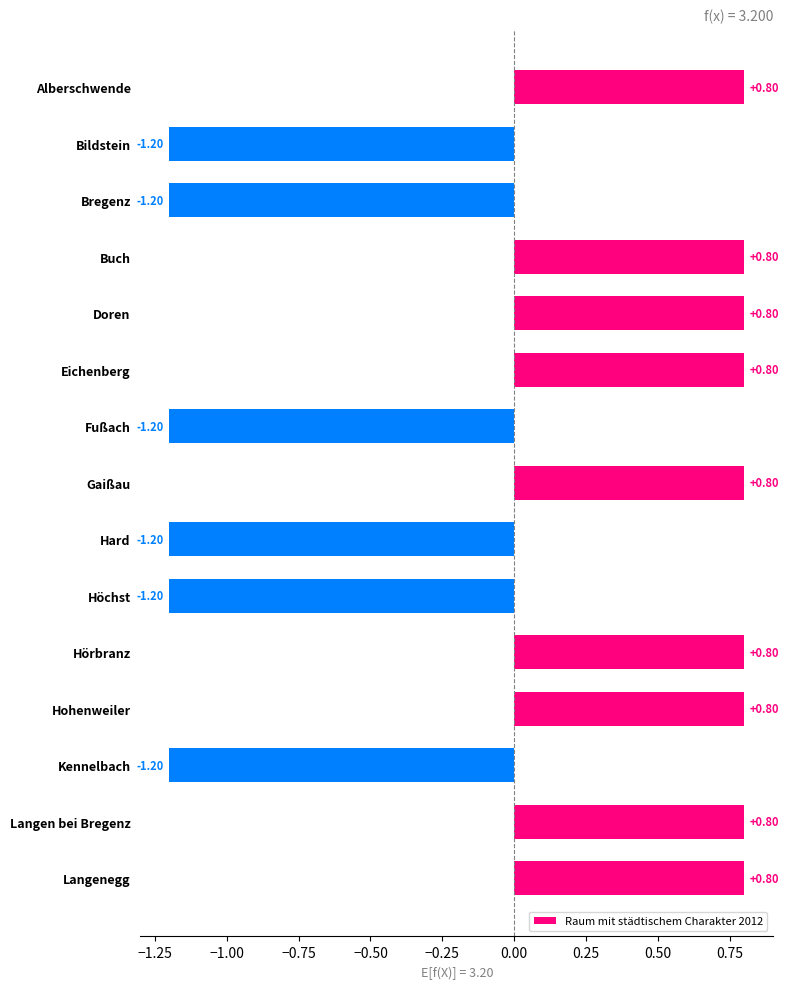

What is the difference between the second highest and second lowest values?

2.0